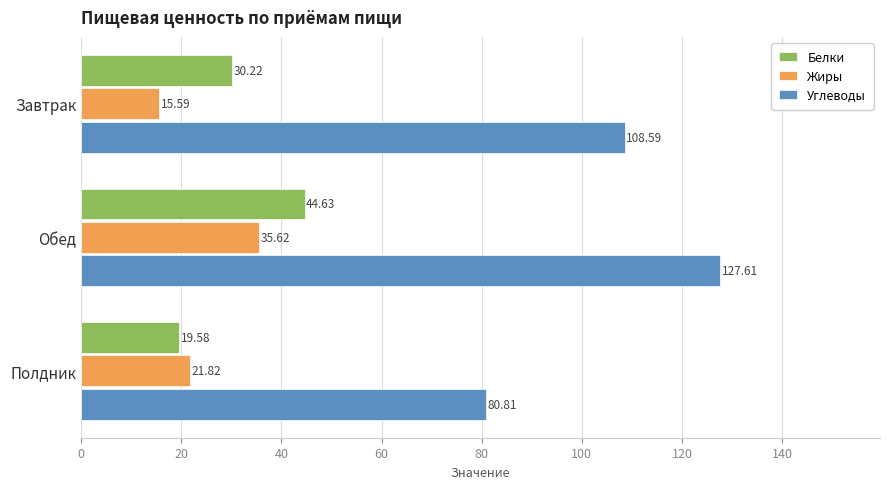

What is the average value of the Белки series?

31.5